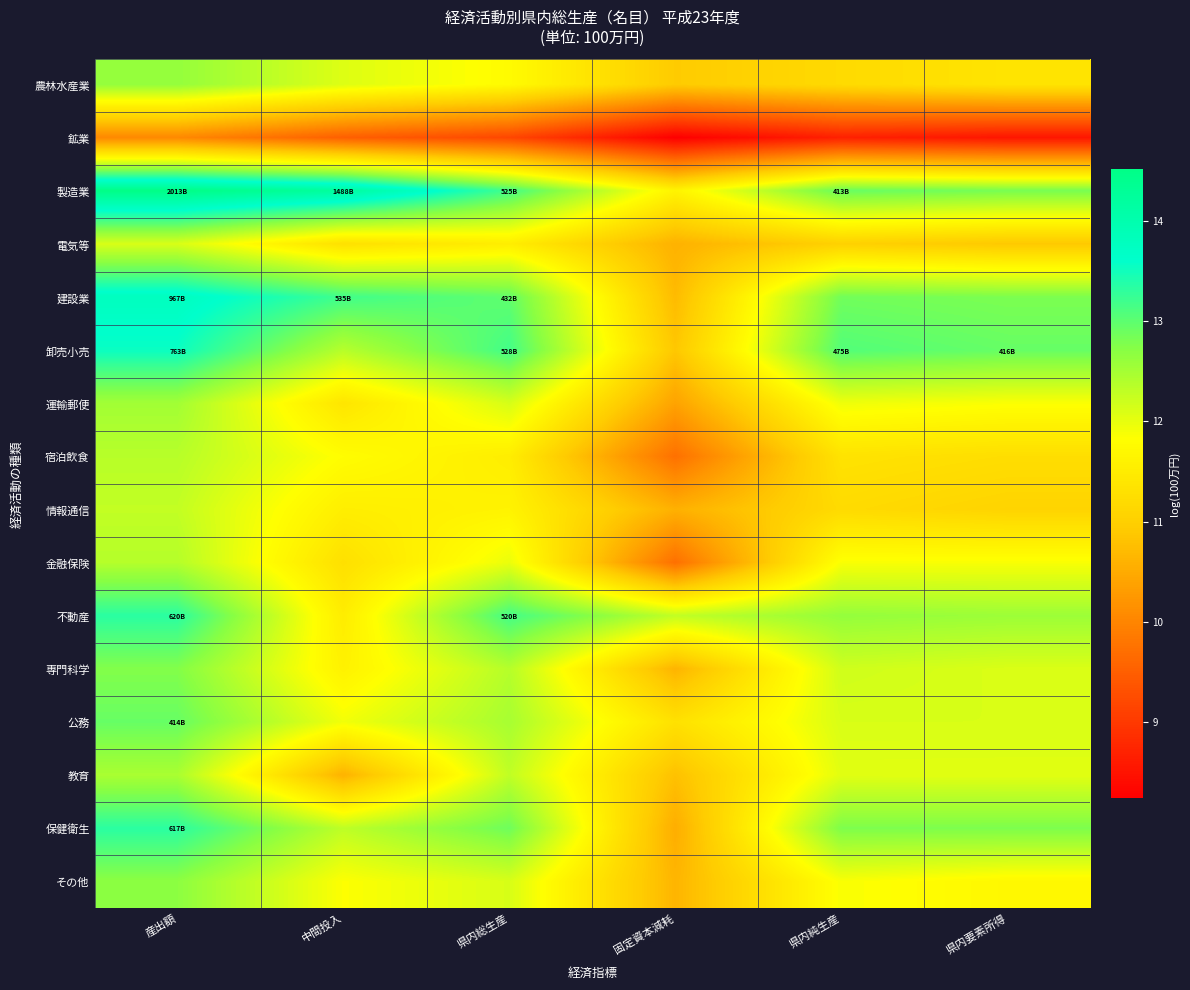

Which label corresponds to the smallest value in the chart?

固定資本減耗